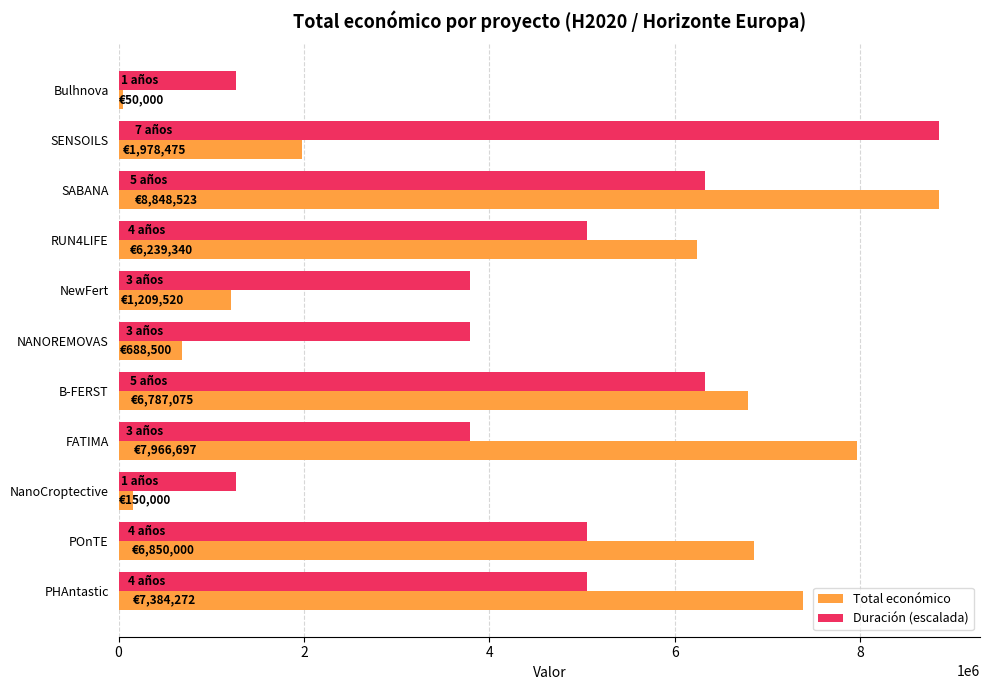

Which category has the highest value in the Total económico series?

SABANA